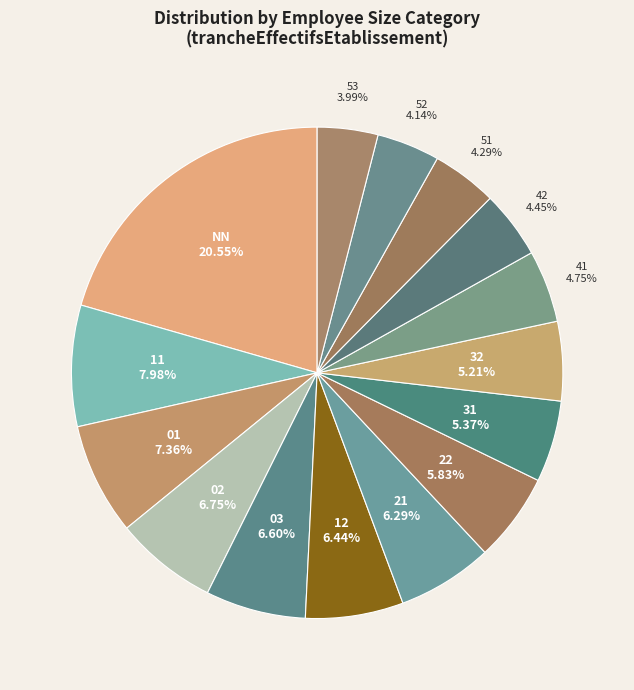

How many slices are in this pie chart?

15